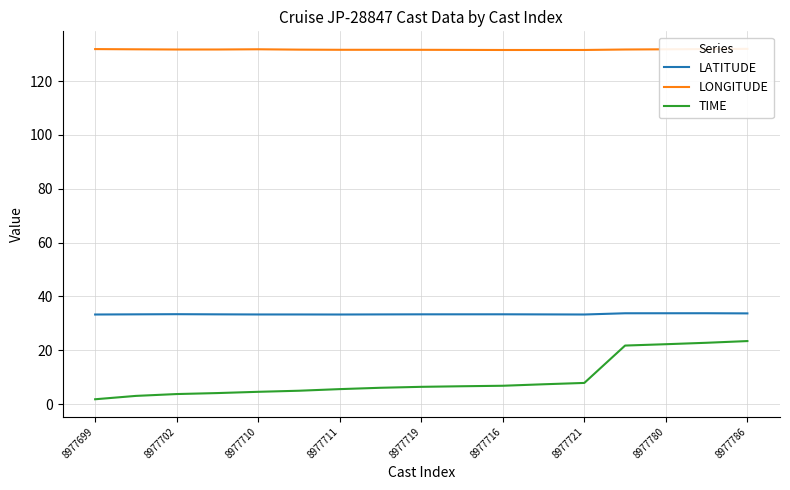

The value of TIME at 8977786 is 23.4. True or false?

True